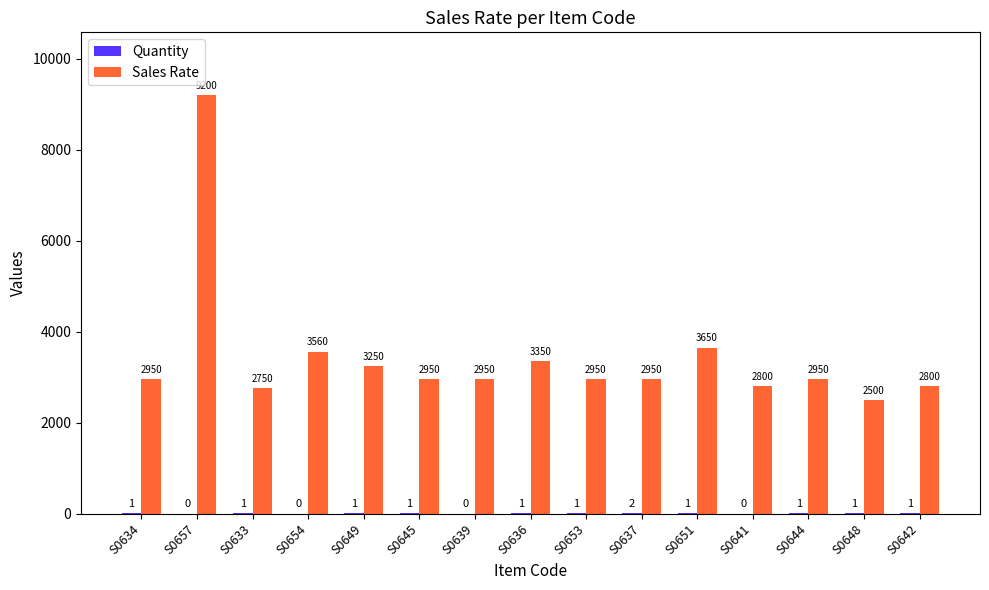

What is the sum of the Sales Rate values at S0651 and S0649?

6900